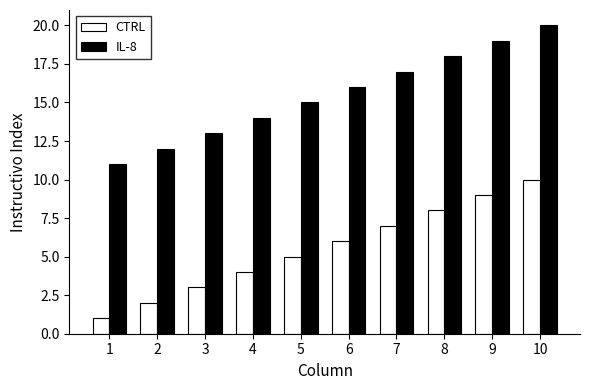

Which label corresponds to the largest value in the chart?

10